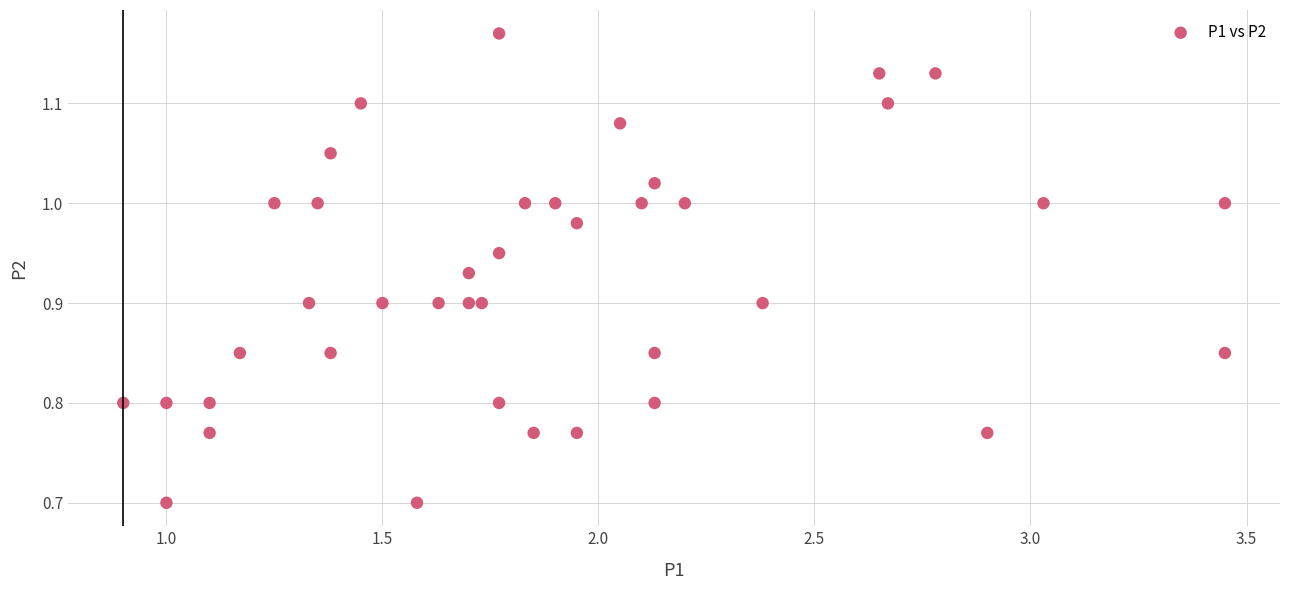

What is the range of Y values (max minus min)?

0.5